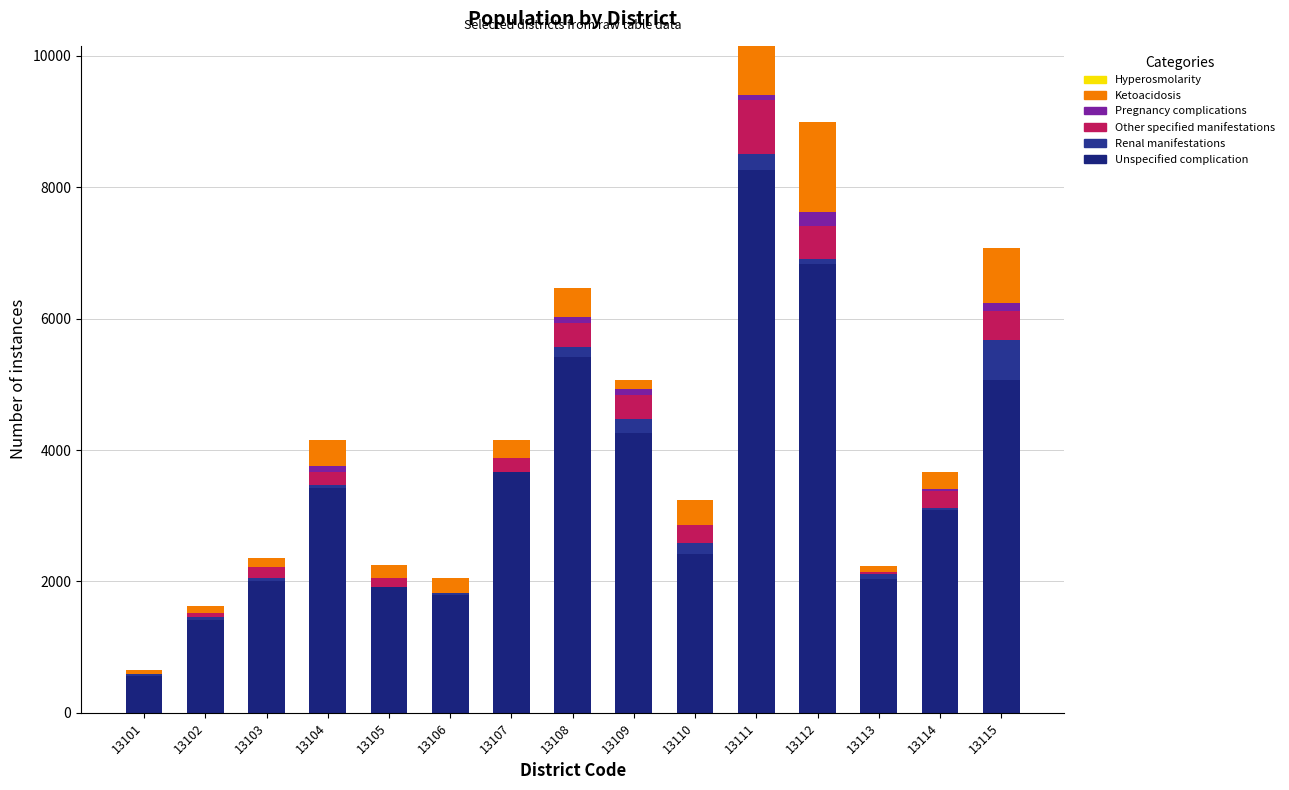

What is the average value of the Ketoacidosis series?

377